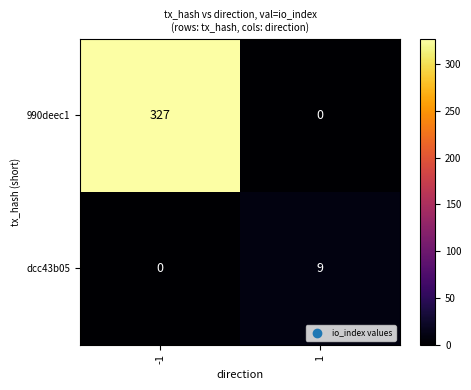

Reading left to right, what are all the values shown in this chart?

990deec1: 327	0
dcc43b05: 0	9